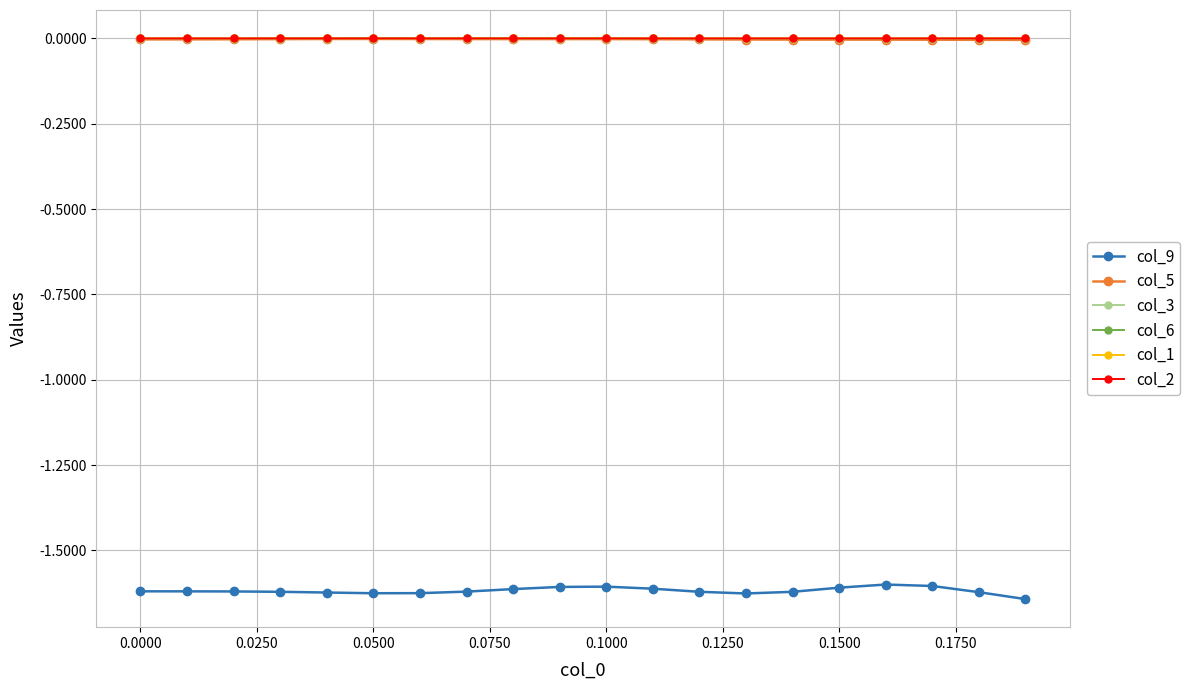

How many series are shown in this chart?

6